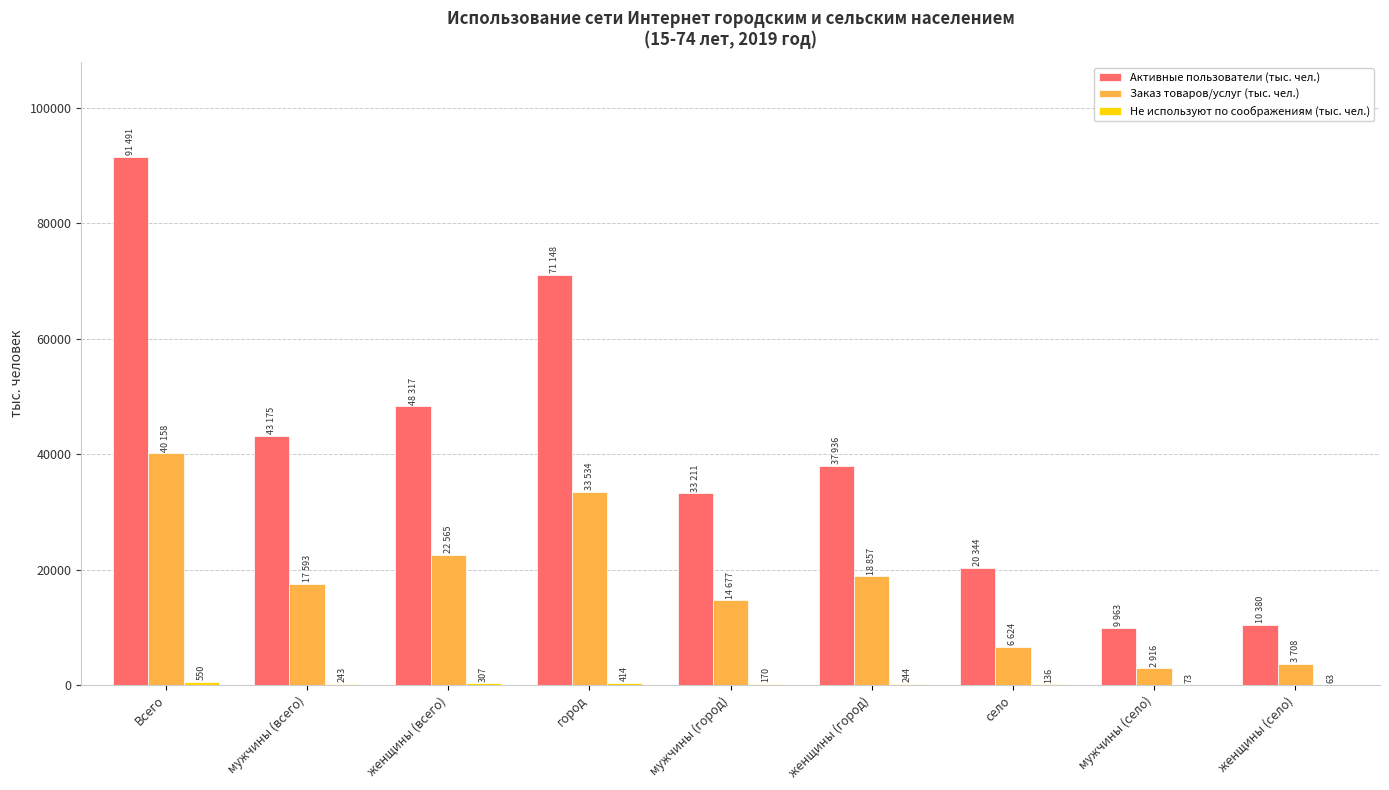

What is the highest value of the Активные пользователи (тыс. чел.) series?

91491.2